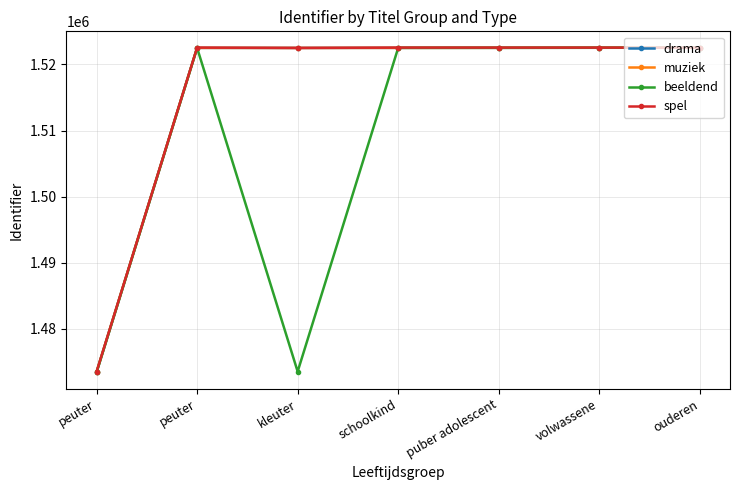

Which series has the largest range (max minus min)?

beeldend